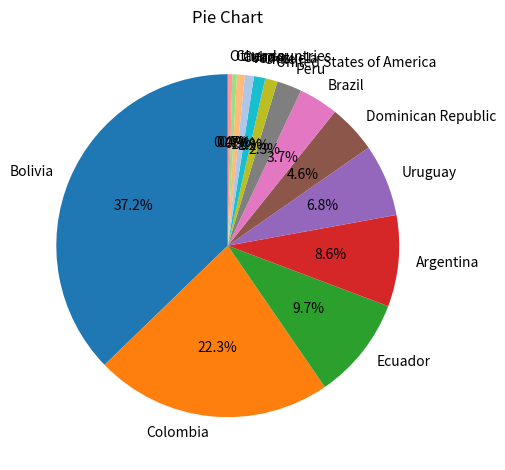

The Cuba slice represents 11% of the pie. True or false?

False